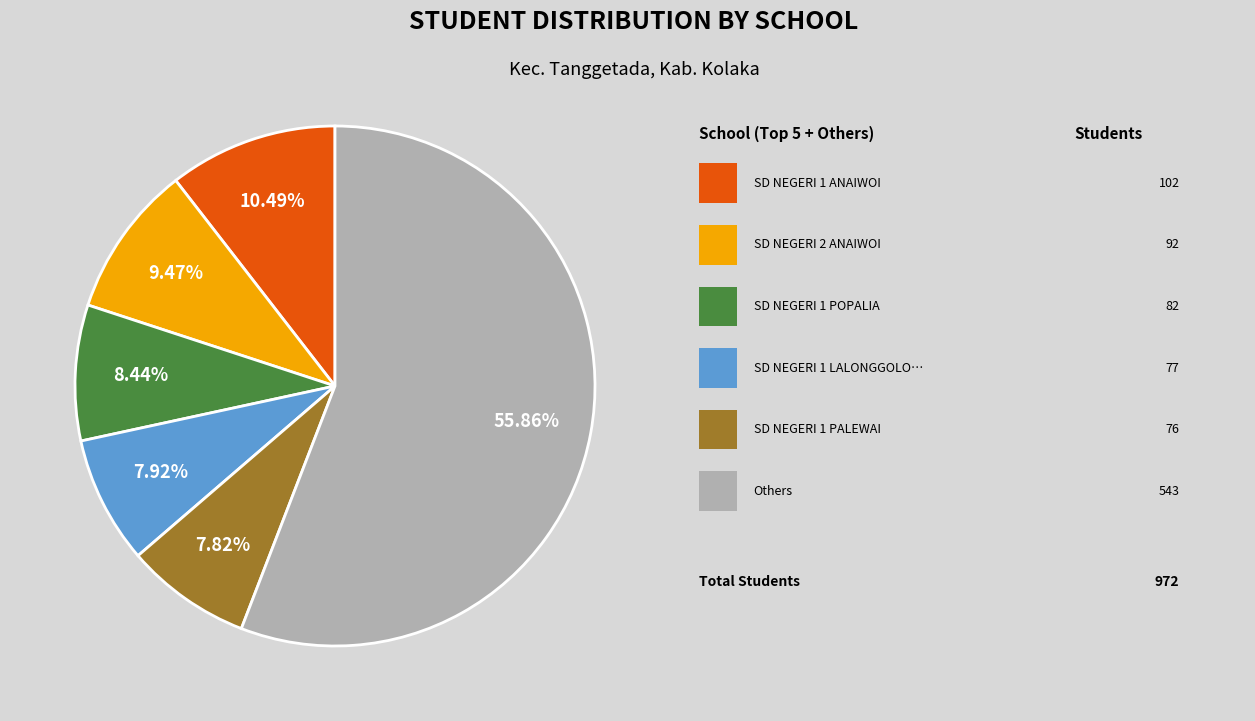

How many segments does this pie chart have?

6